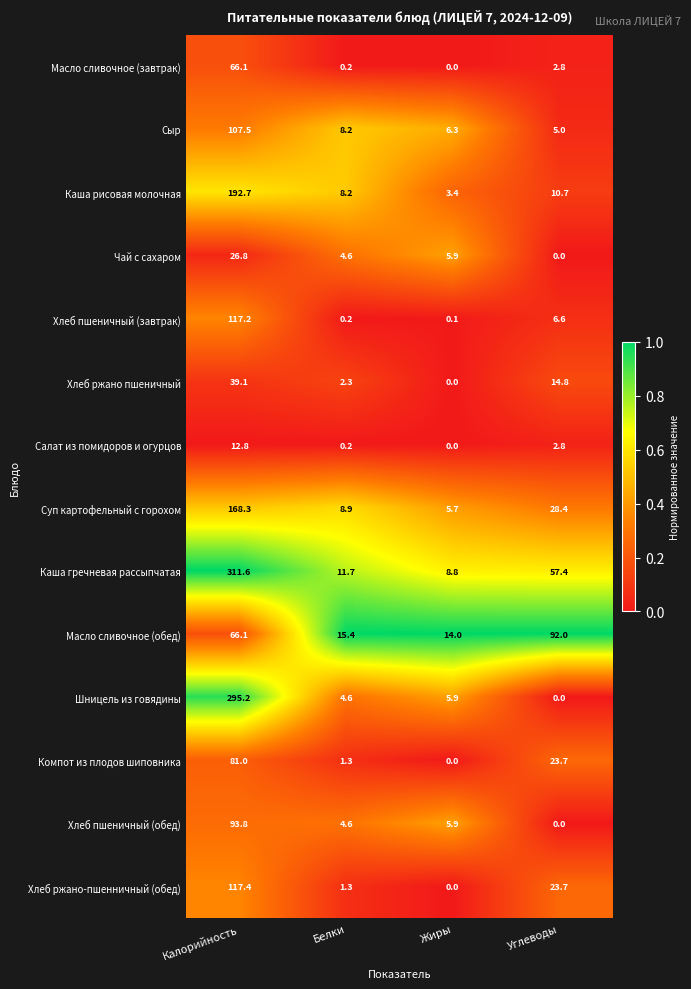

What is the difference between the Каша рисовая молочная values at Жиры and Углеводы?

7.3